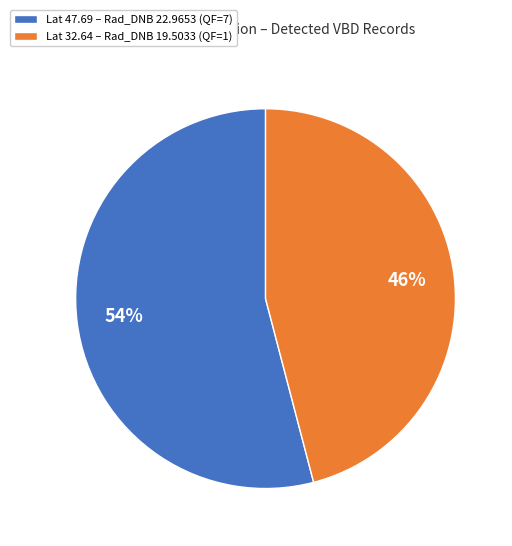

Which slice is the smallest?

Lat 32.64 – Rad_DNB 19.5033 (QF=1)